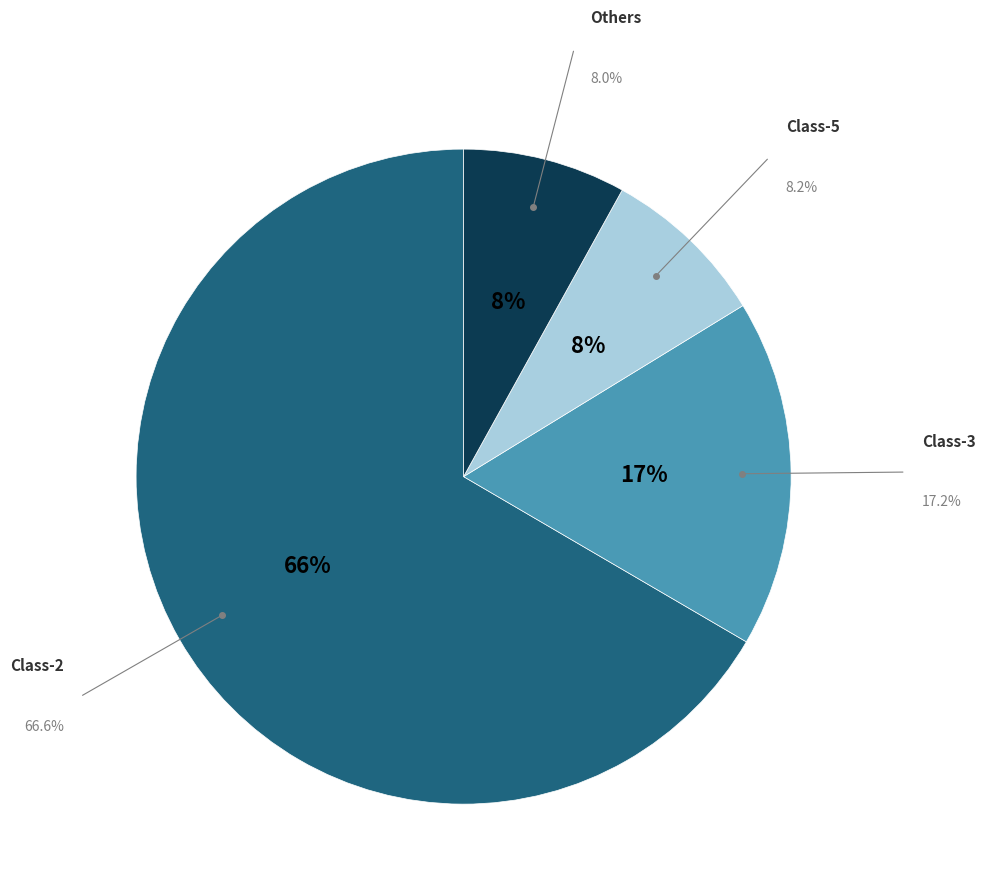

Which slice is the largest?

Class-2